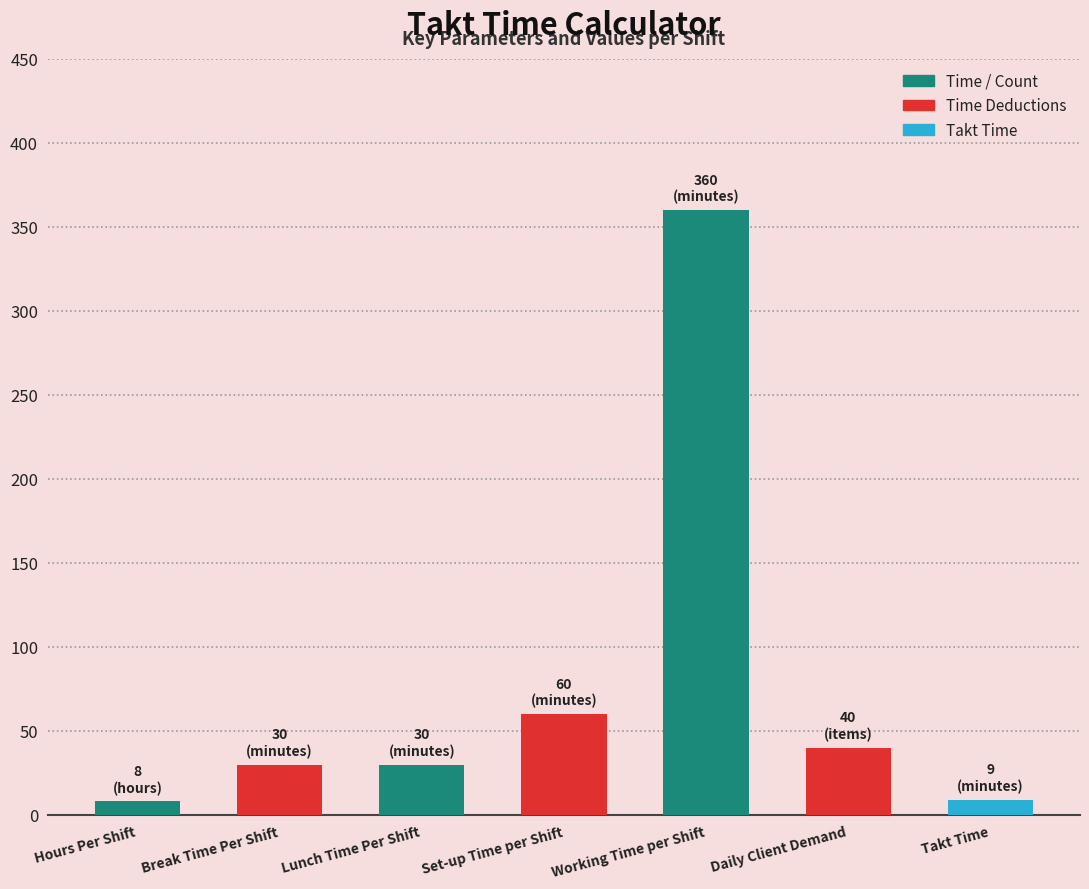

How many data points are less than 30?

2